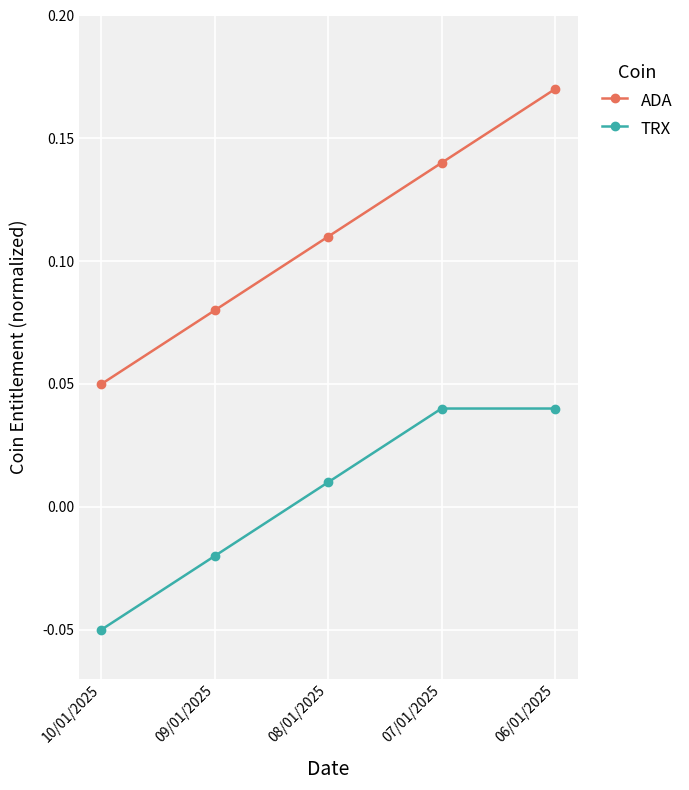

Which label corresponds to the smallest value in the chart?

10/01/2025